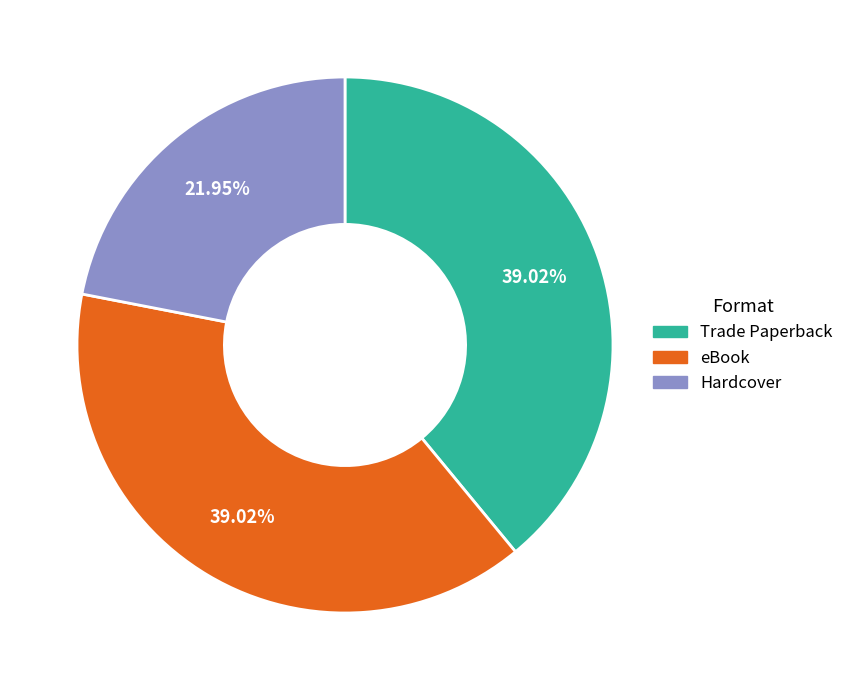

Does eBook account for over 50% of the chart?

No